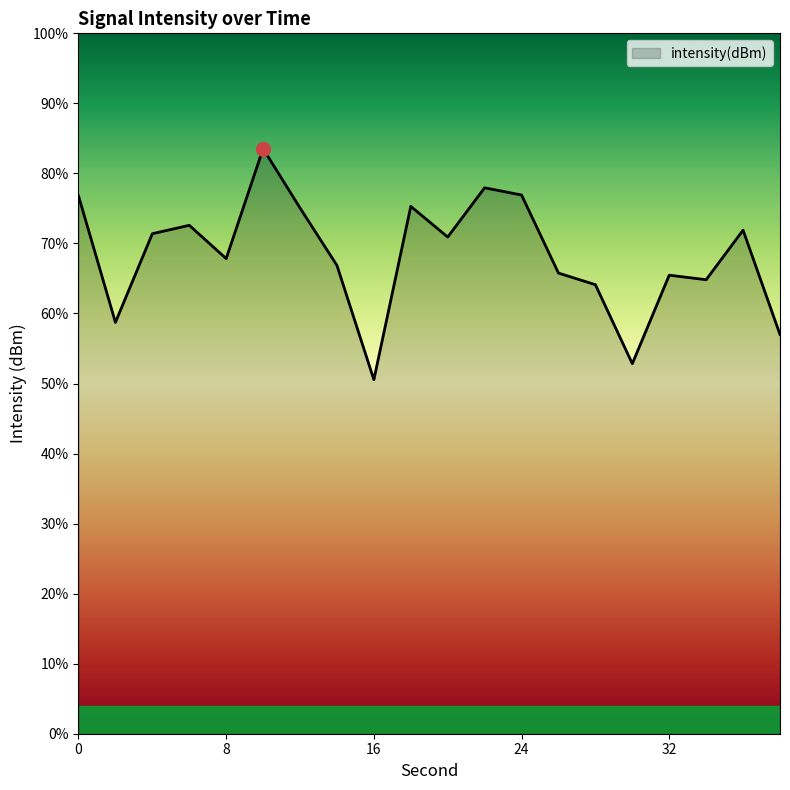

Reading left to right, extract all data points from this chart.

-118.1	-124.4	-120.0	-119.6	-121.3	-115.8	-118.7	-121.6	-127.3	-118.6	-120.2	-117.7	-118.1	-122.0	-122.6	-126.5	-122.1	-122.3	-119.8	-125.1